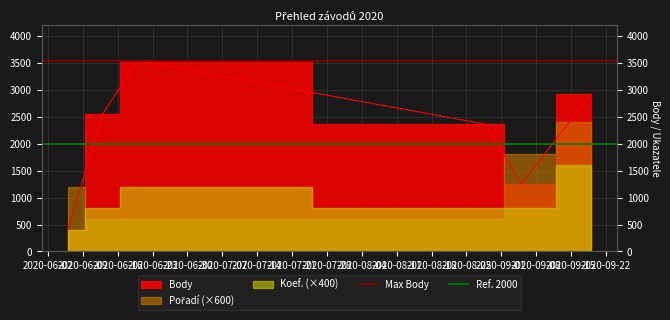

What is the maximum value for Max Body?

3541